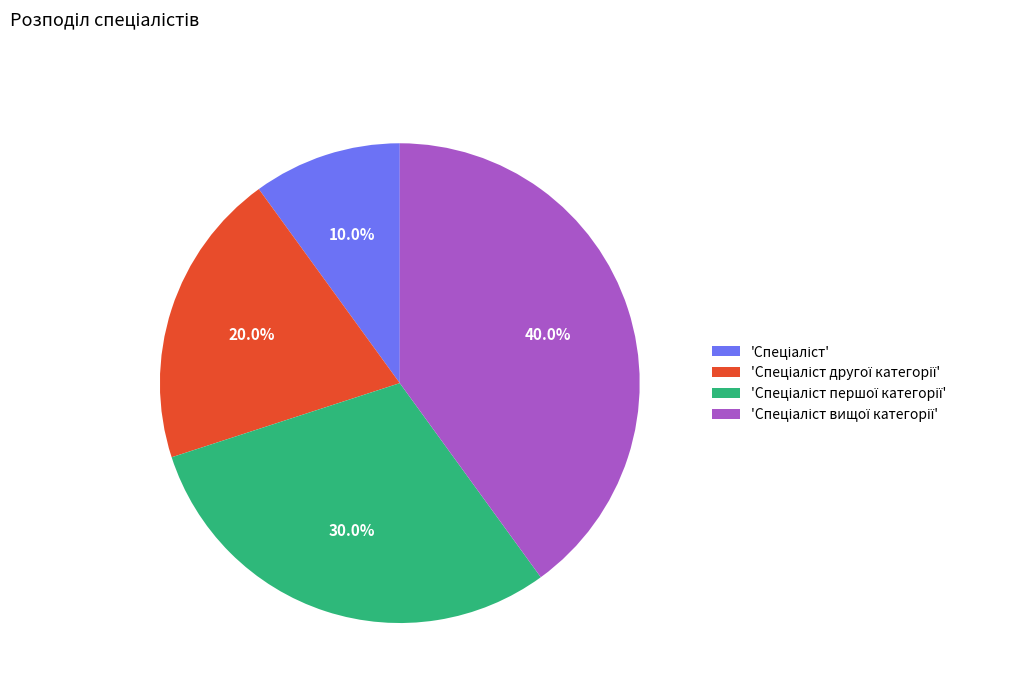

Is there a majority slice in this chart?

No